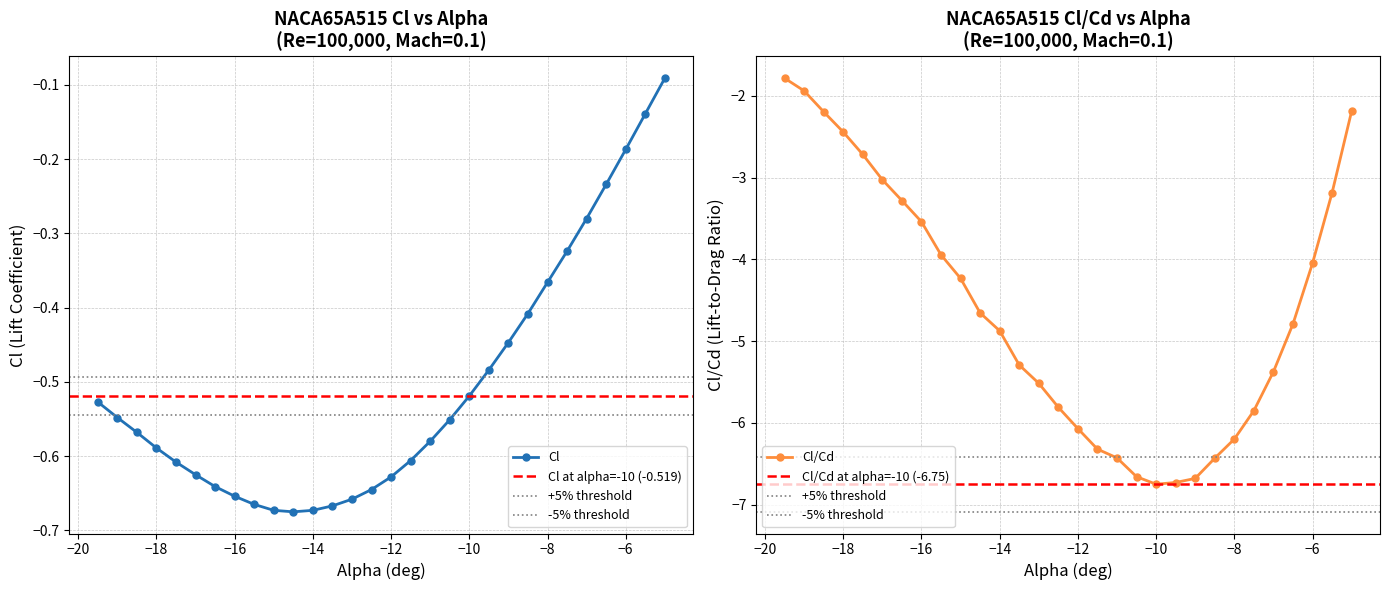

What is the highest value of the Cl/Cd series?

-1.8